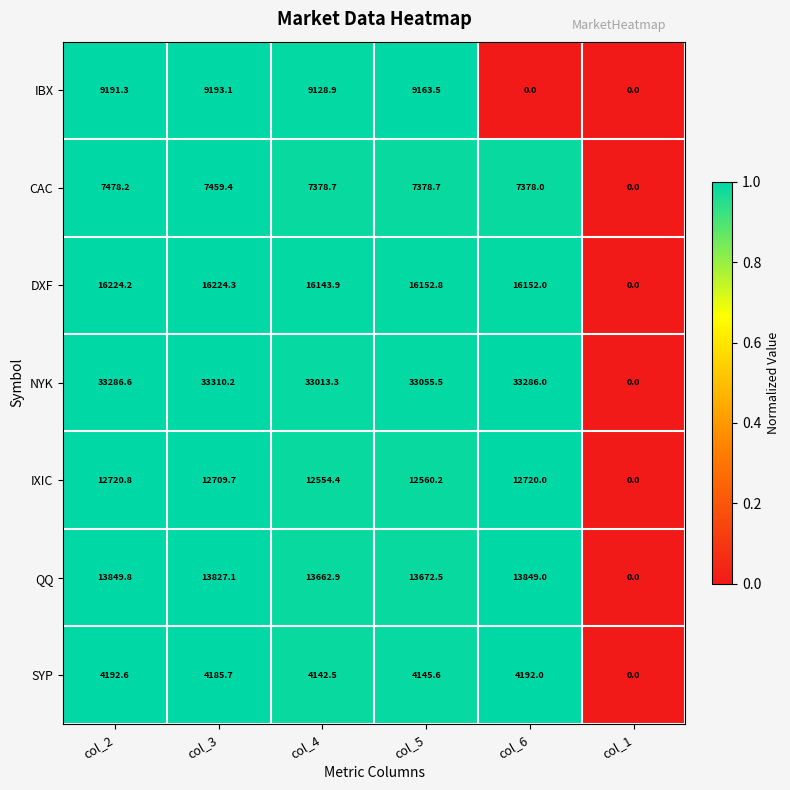

What is the total value across all series at col_5?

96128.8